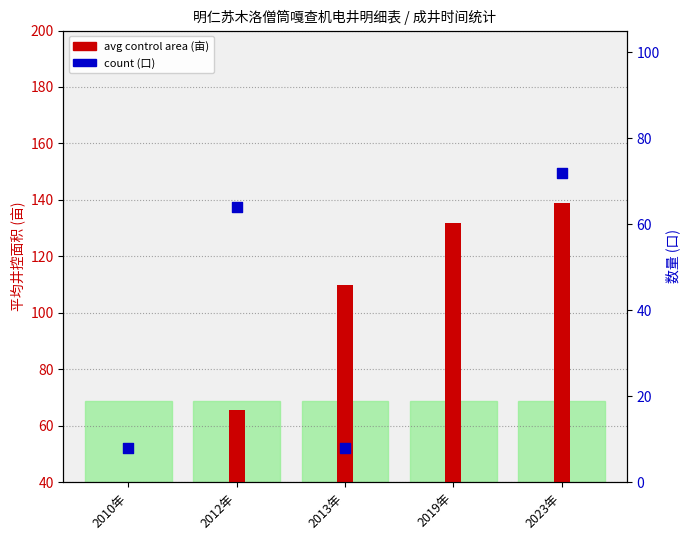

Between 2010年 and 2012年, which is larger?

2012年